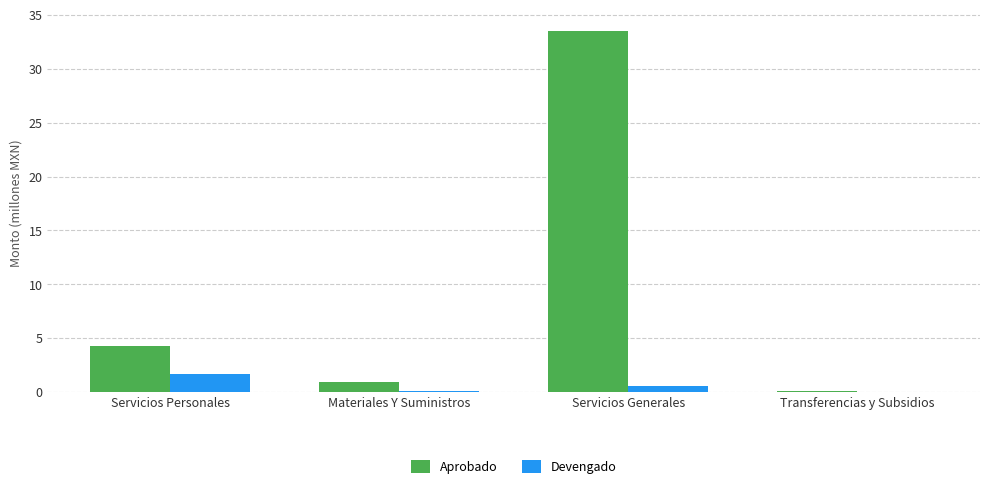

What is the total value across all series at Servicios Personales?

6.0